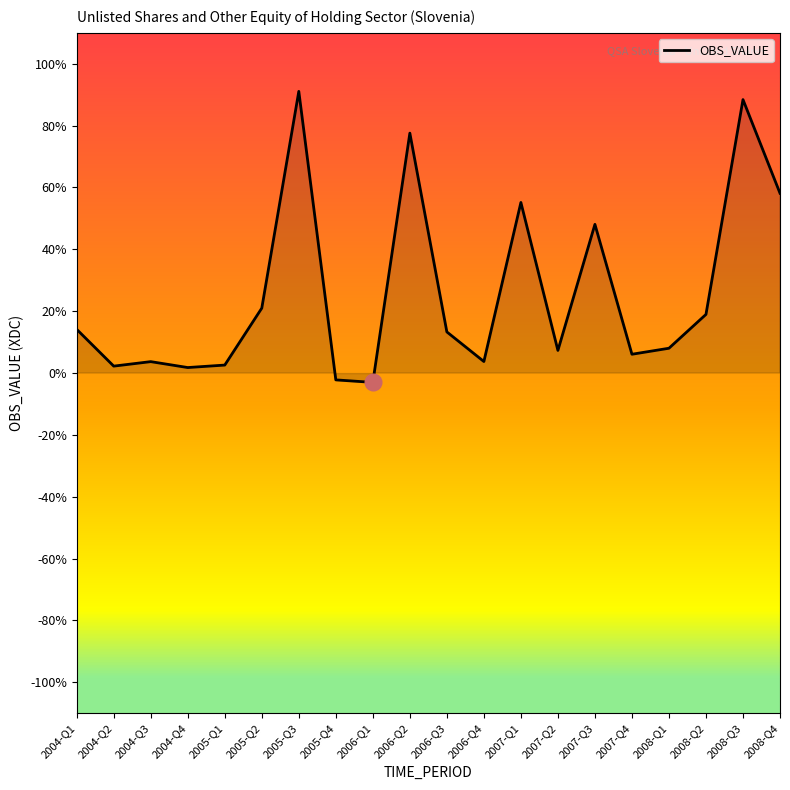

What is the ratio of the value at 2004-Q1 to the value at 2007-Q2?

1.9